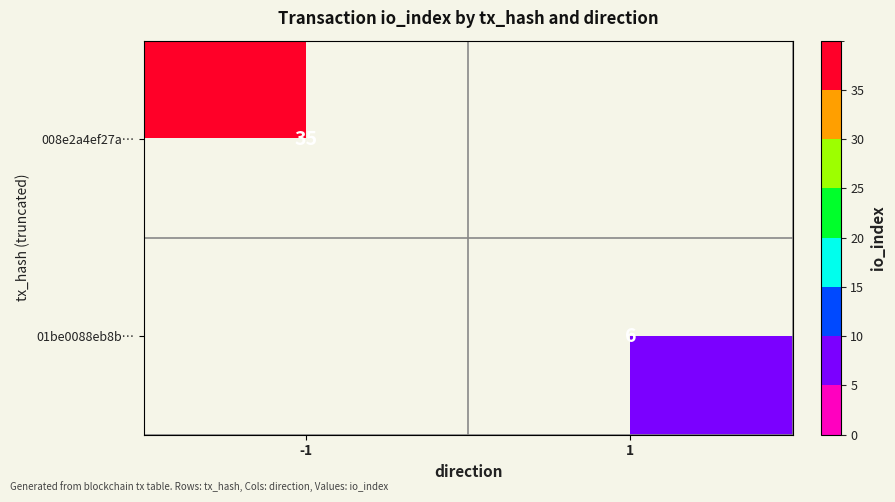

True or false: 008e2a4ef27a… has a value of 35 at -1.

True